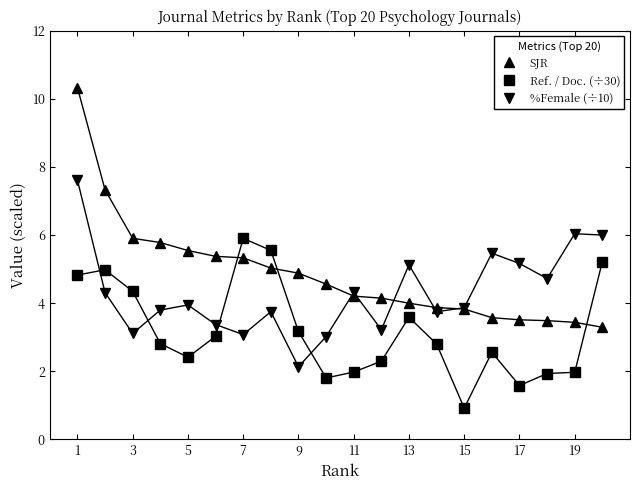

How many series are shown in this chart?

3